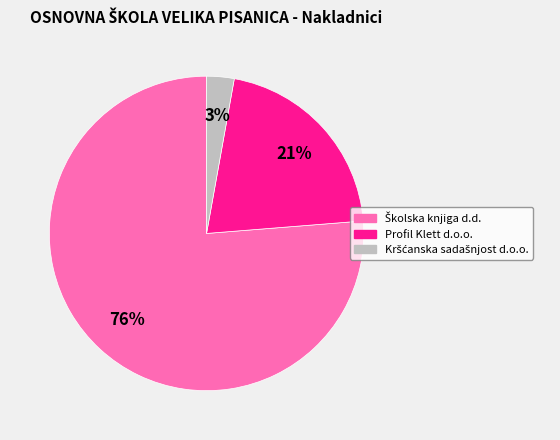

Is there any slice that represents more than half of the pie?

Yes